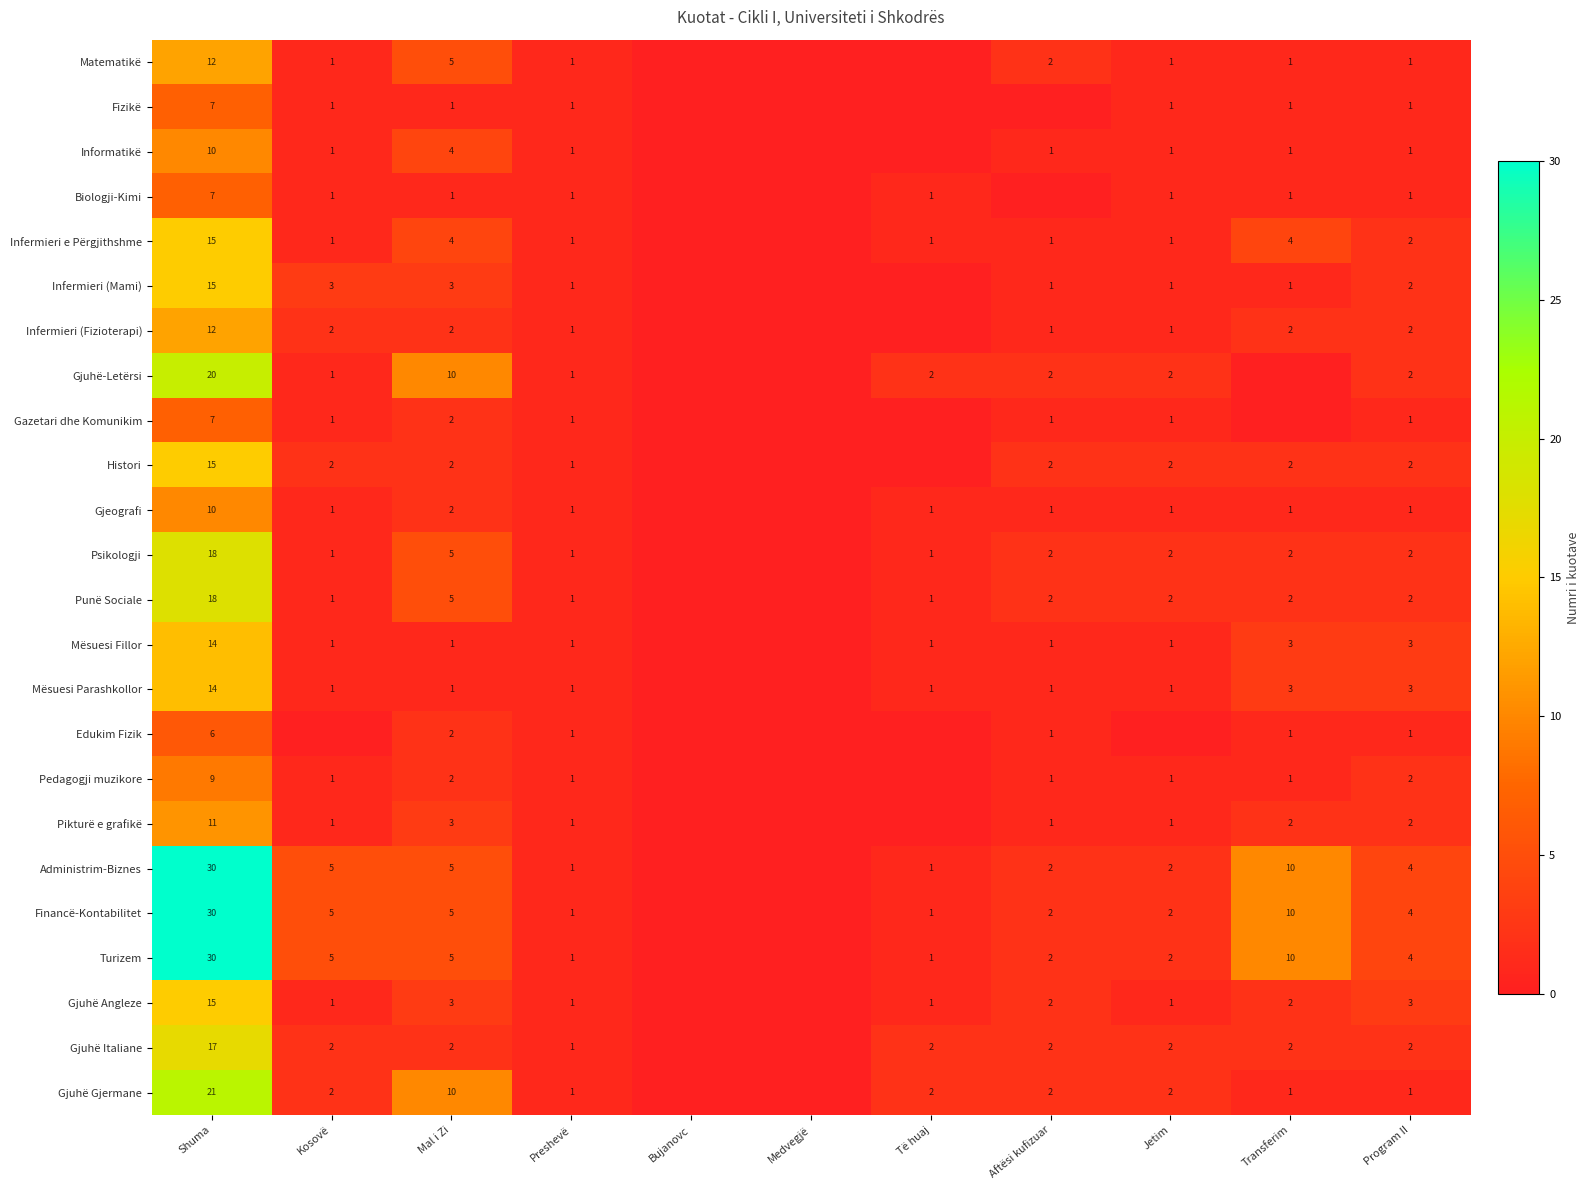

The Pikturë e grafikë series shows 20 at Shuma. True or false?

False